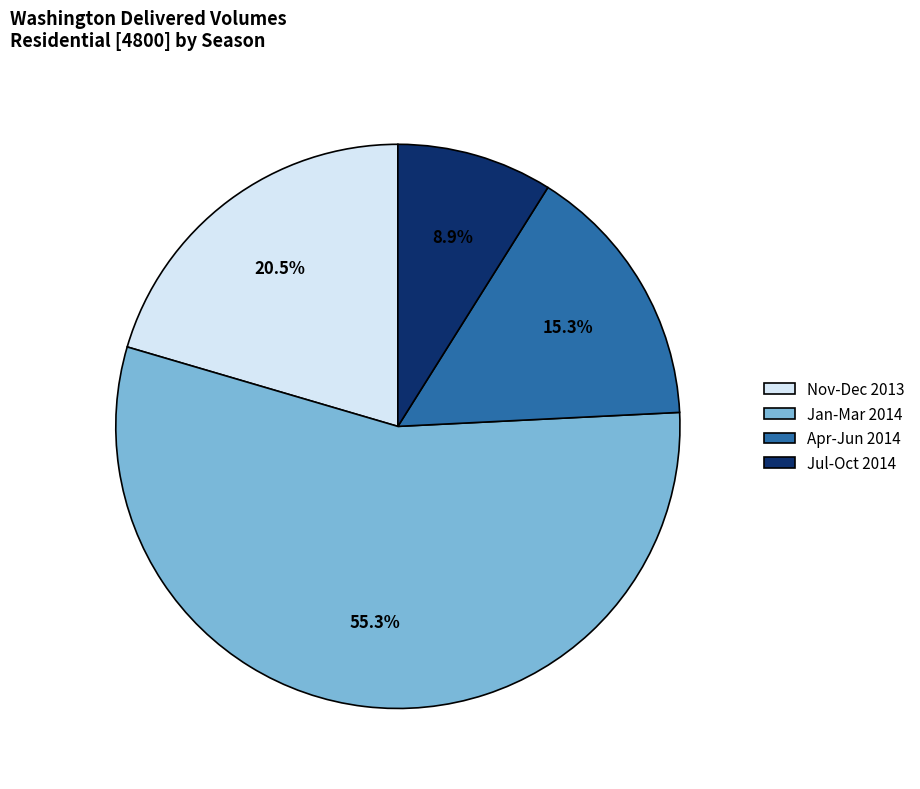

How many slices are in this pie chart?

4